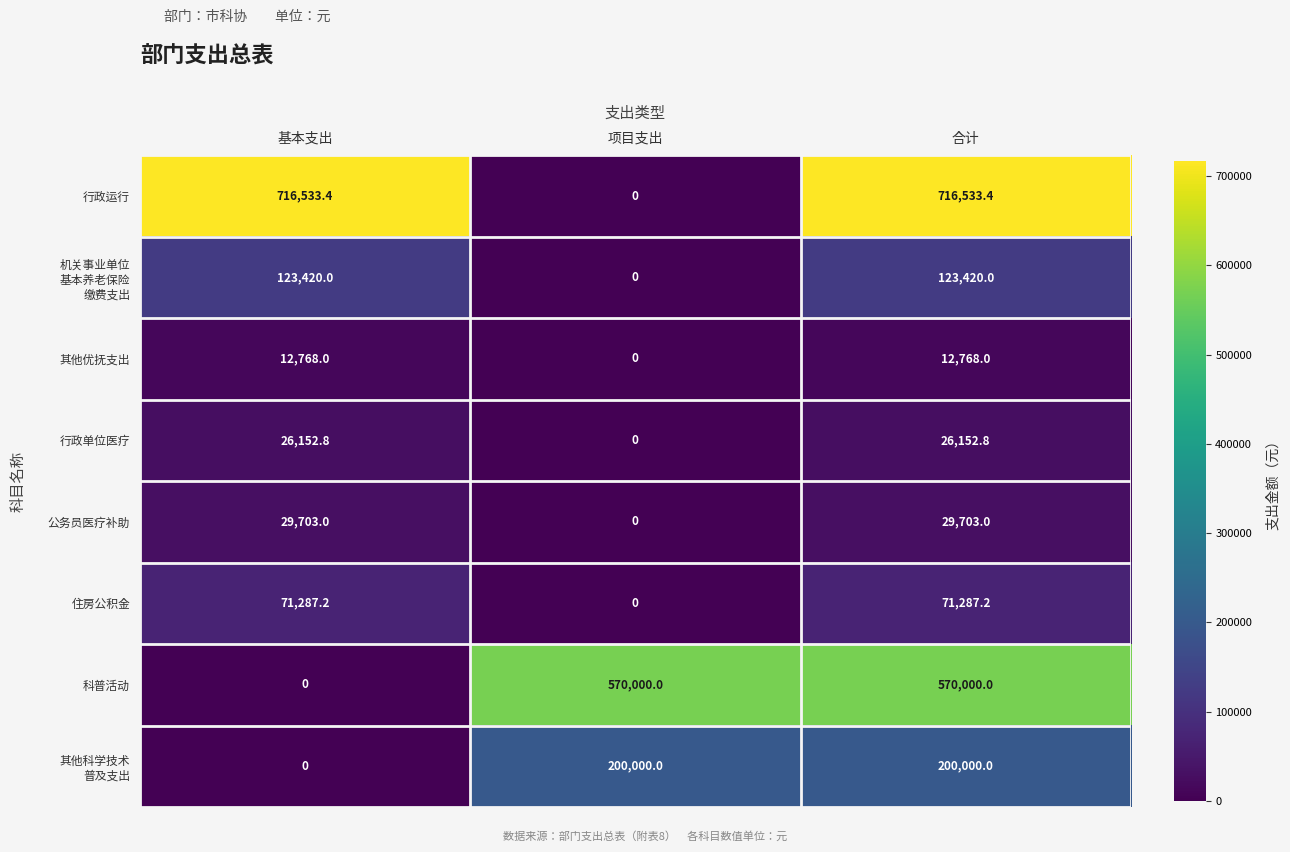

What is the difference between the maximum and minimum values in the 住房公积金 series?

71287.2